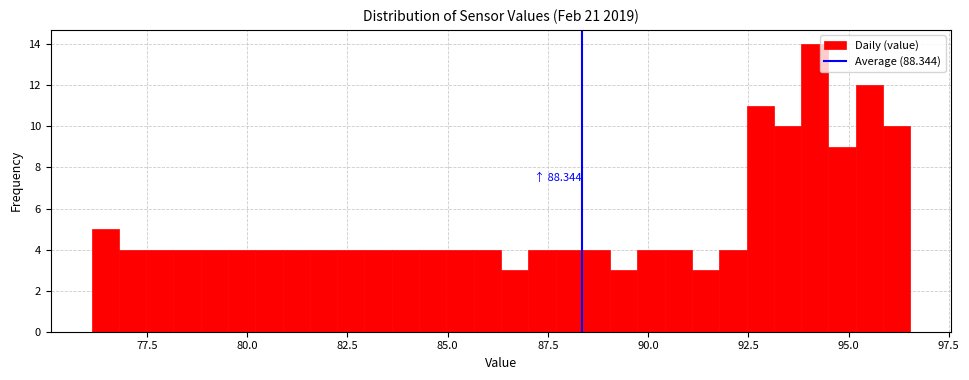

Around what value on the x-axis is the tallest bar? Give the approximate position of its centre, as read against the axis.

94.0